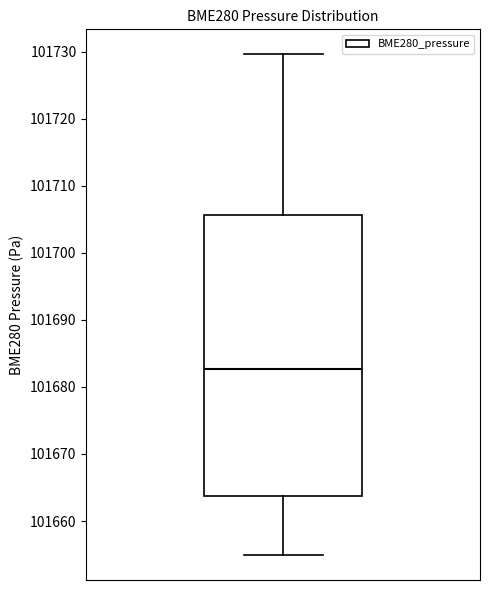

Where does the upper whisker of the box end on the y-axis? The values are not printed on the chart, so give them approximately, as read against the axis.

101730